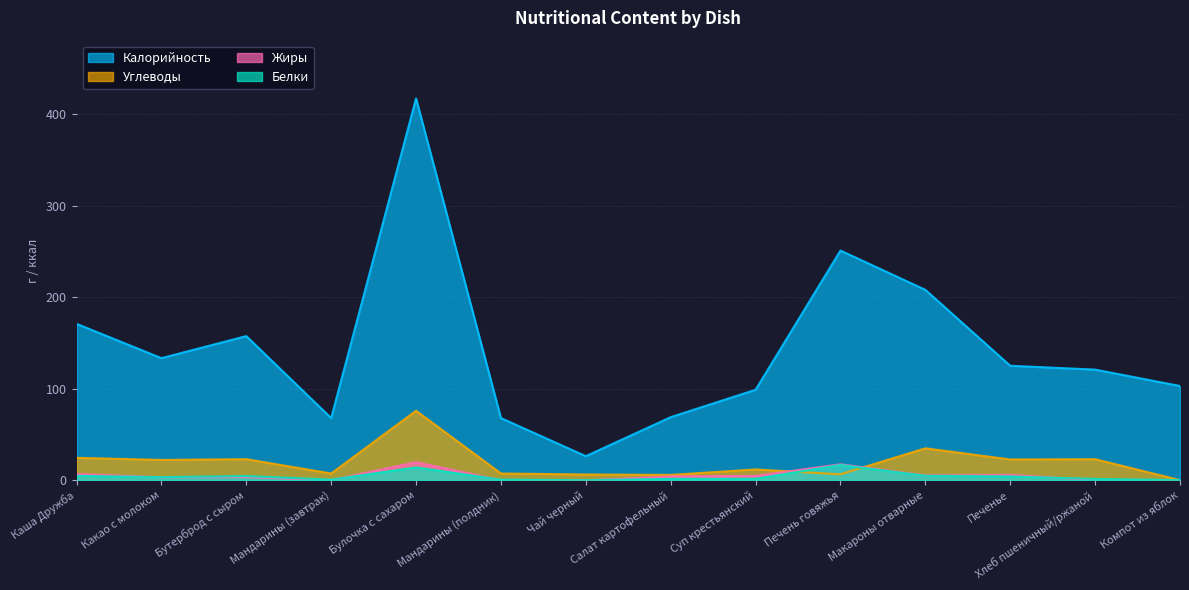

Where is the first local minimum for Жиры?

Какао с молоком